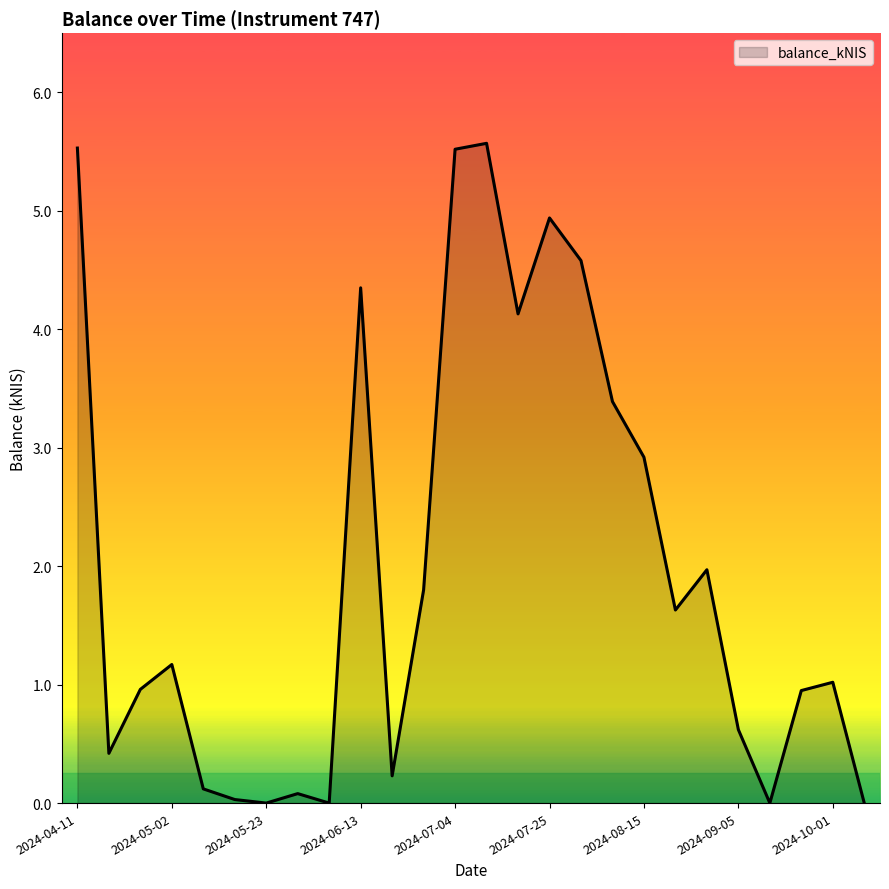

Does the chart have visible grid lines?

No